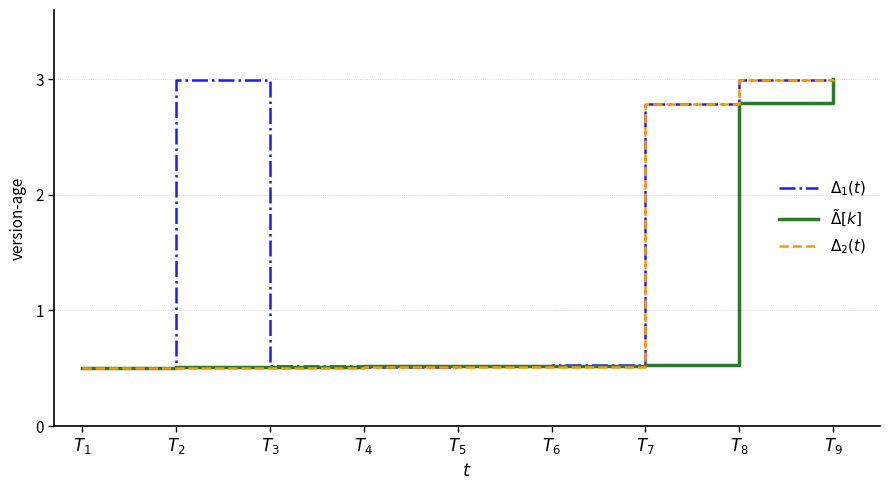

What is the maximum value shown in the chart?

3.0